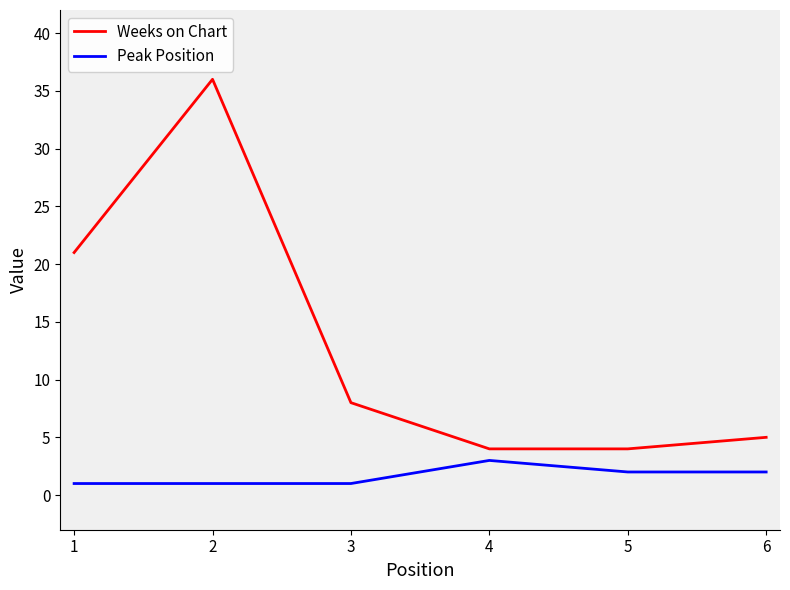

Rank the series by their maximum value, from highest to lowest.

Weeks on Chart, Peak Position